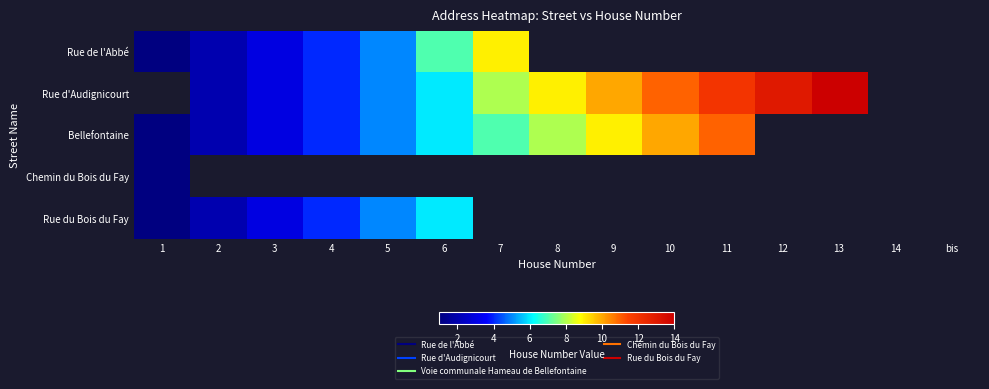

At which label does Chemin du Bois du Fay reach its peak?

1